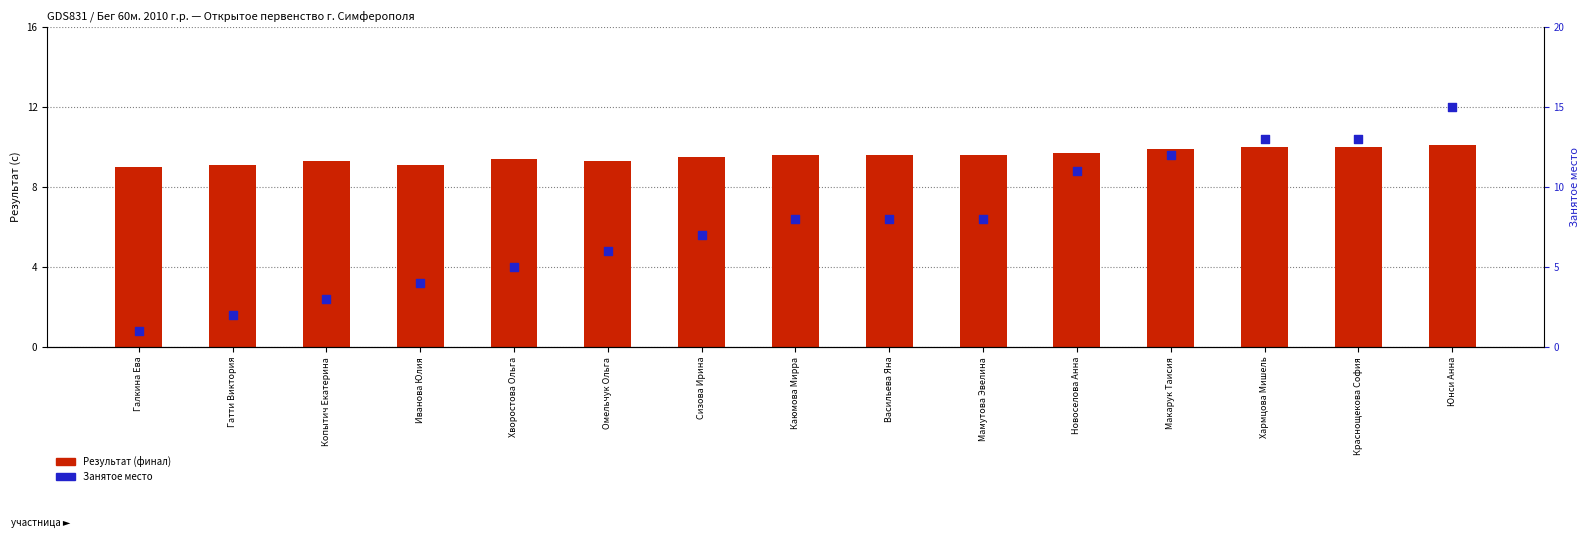

Which series has the largest total across all categories?

Результат (финал)